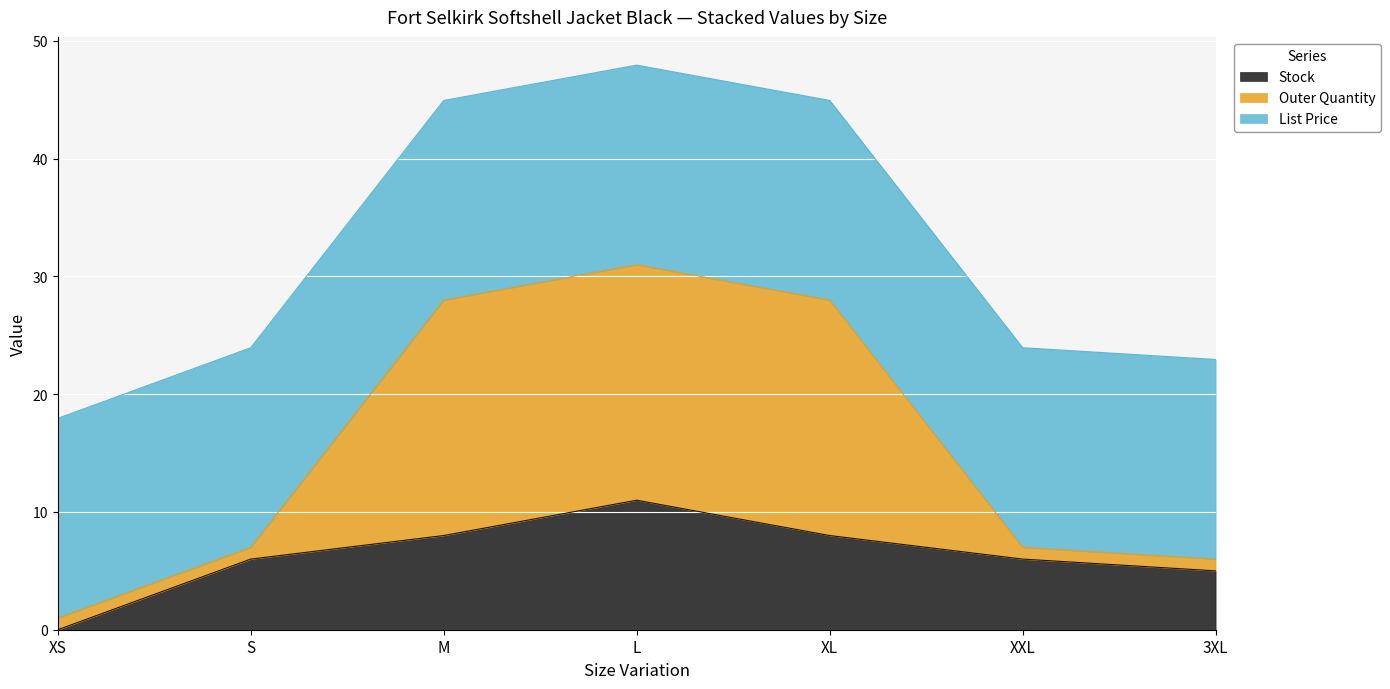

True or false: Stock has a value of 8.0 at XL.

True